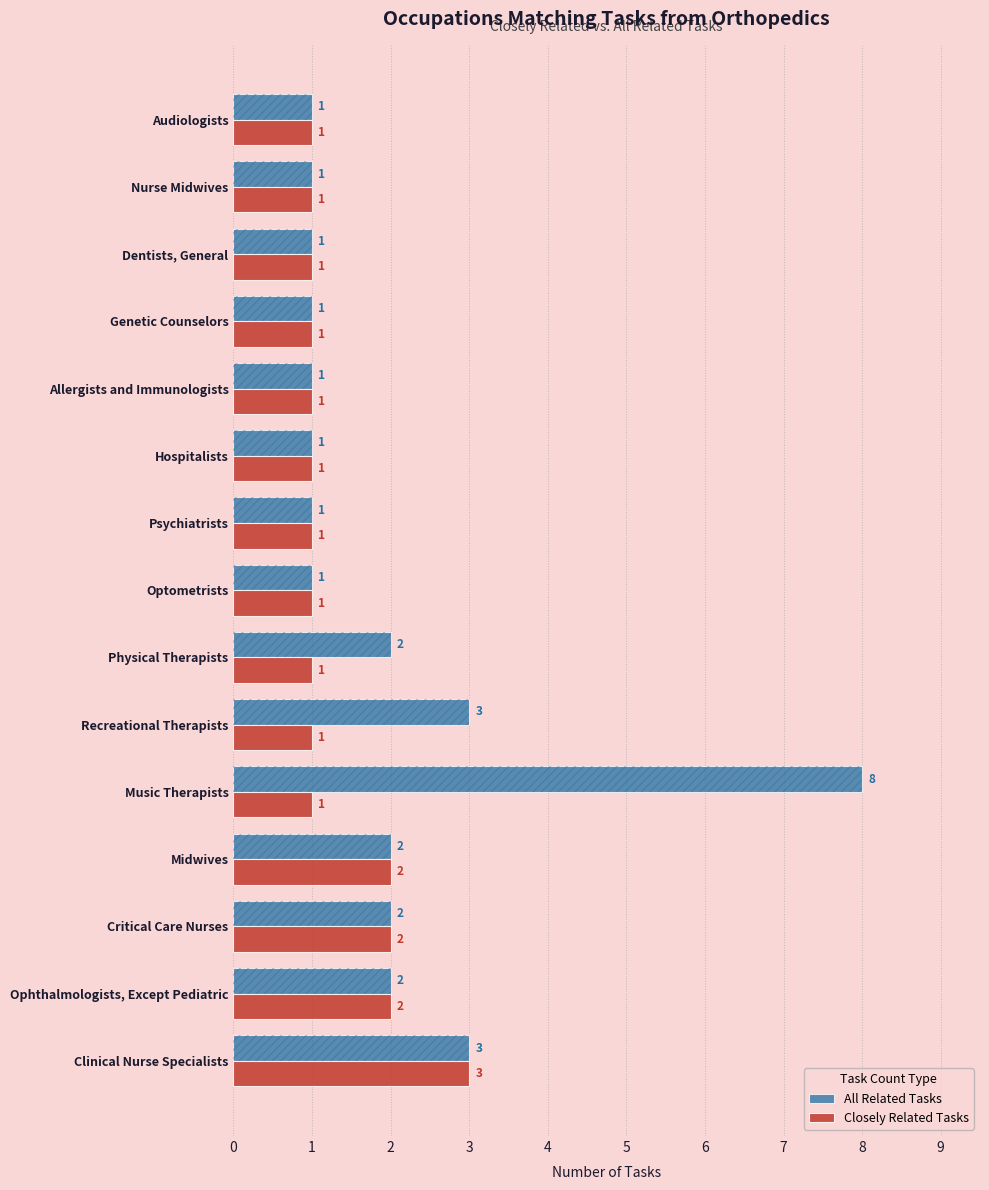

True or false: All Related Tasks has a value of 1 at Dentists, General.

False